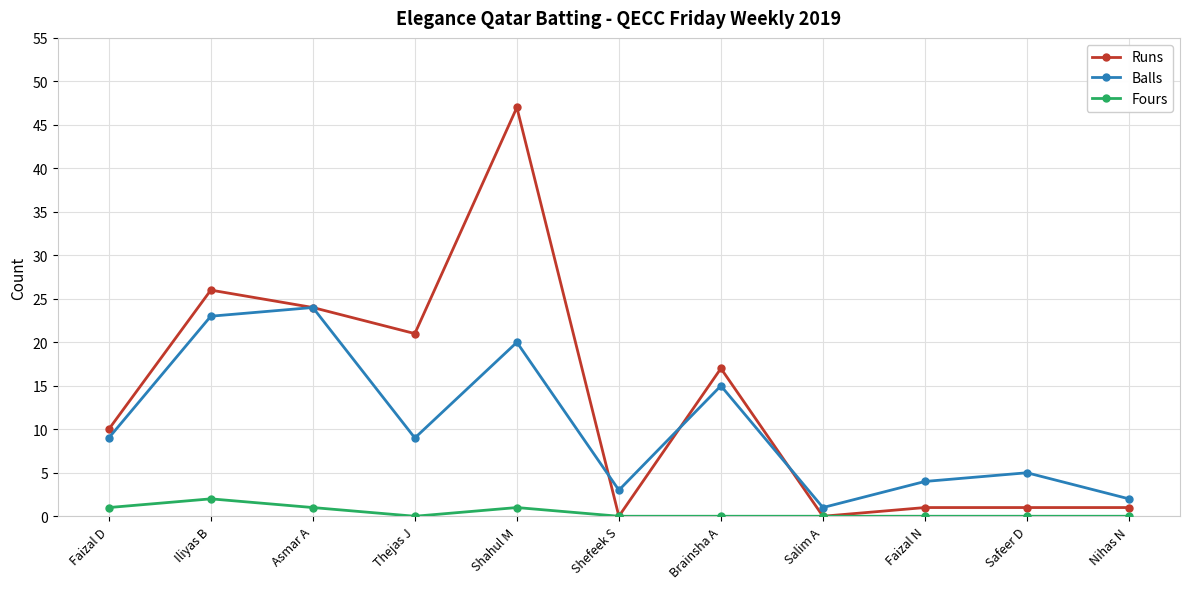

True or false: Fours and Balls cross at least once.

False